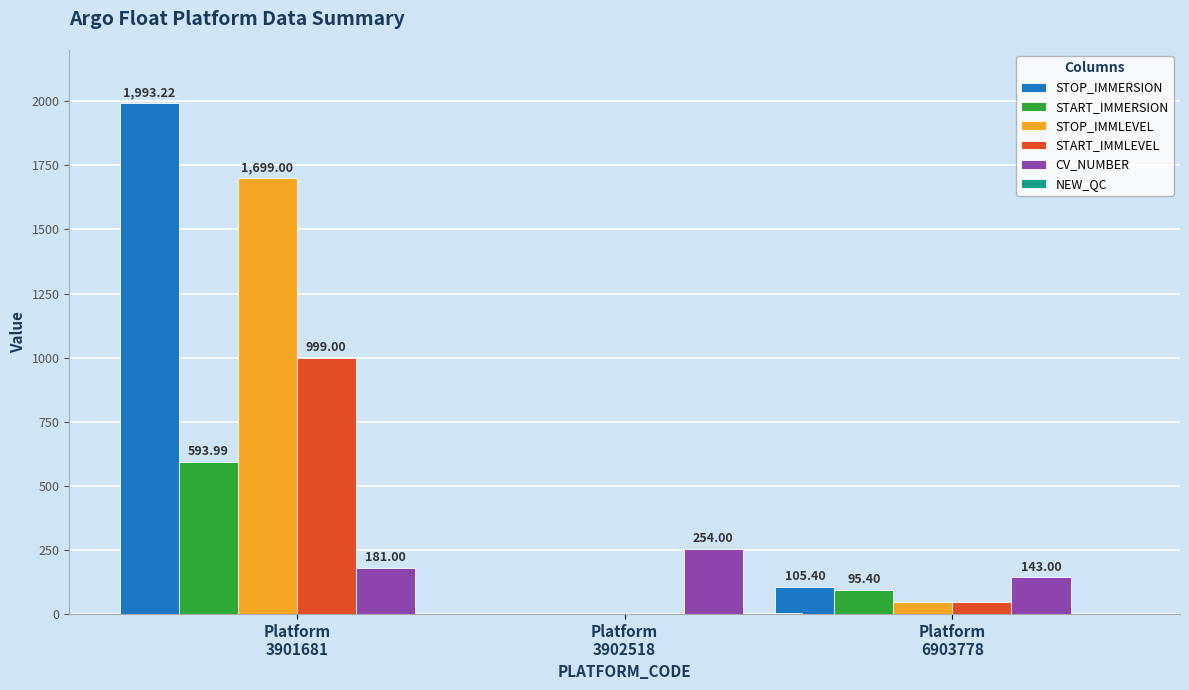

What is the sum of all START_IMMLEVEL values?

1045.0